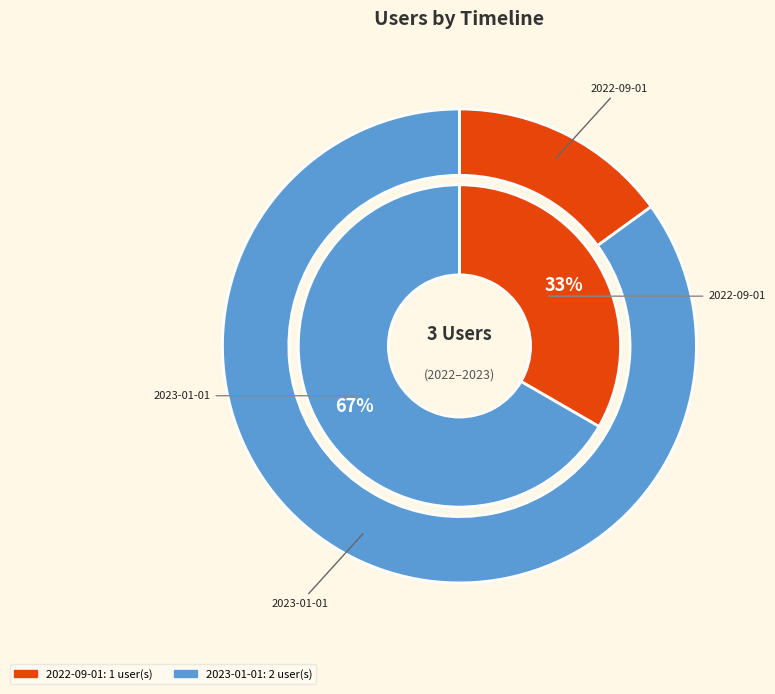

What percentage is the 2023-01-01 slice, to the nearest percent?

67%